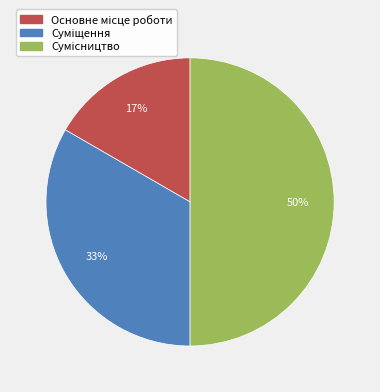

How many segments does this pie chart have?

3